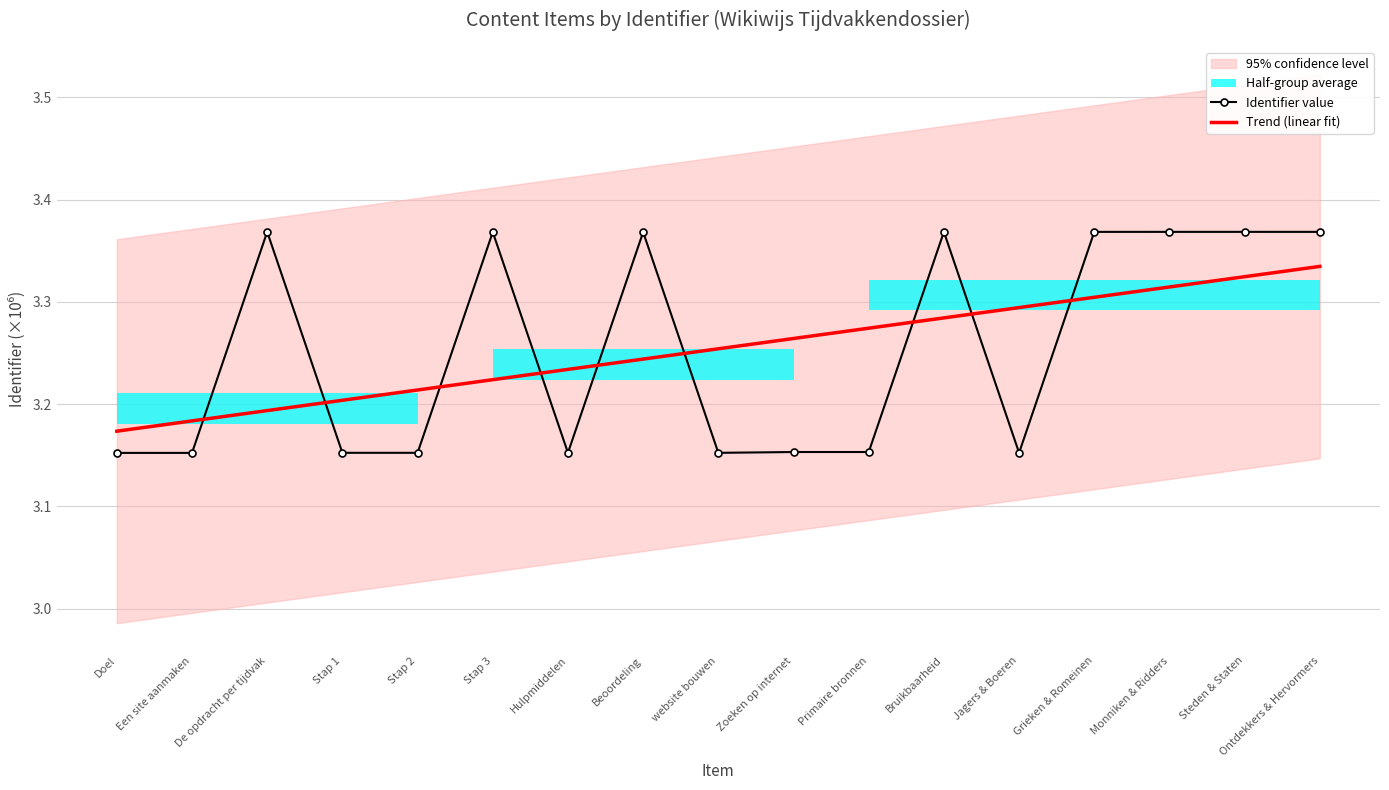

What is the approximate value of Trend (linear fit) at Bruikbaarheid?

3.3